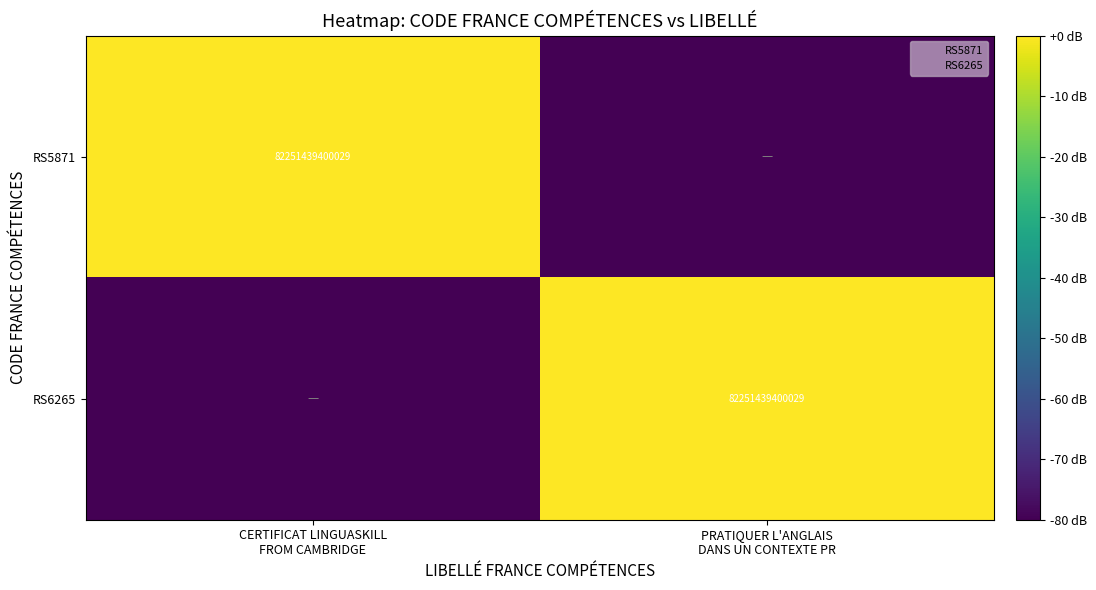

Which label corresponds to the smallest value in the chart?

PRATIQUER L'ANGLAIS
DANS UN CONTEXTE PR